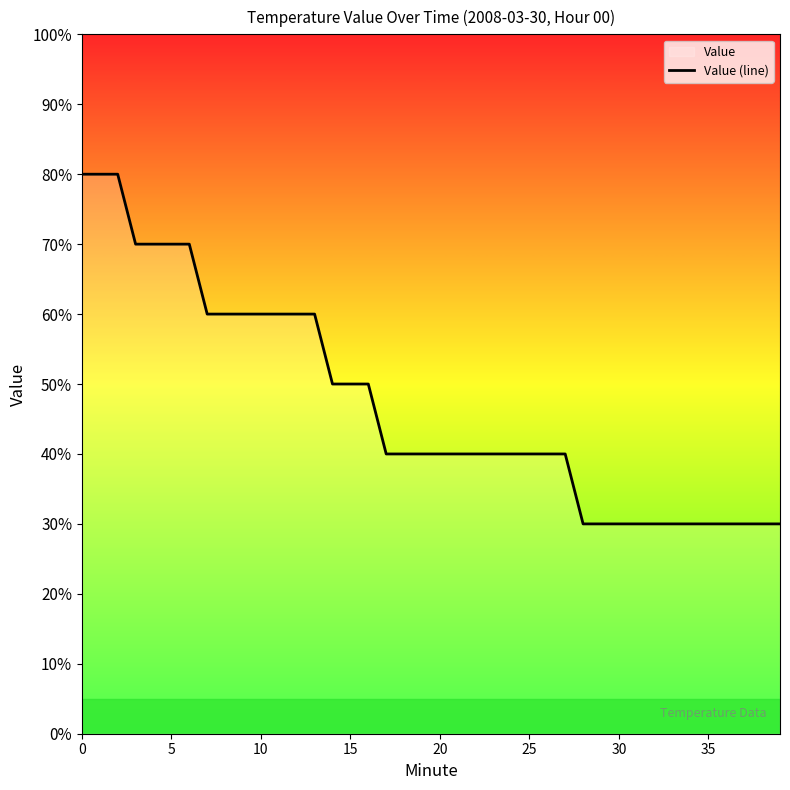

What is the change in value from 16 to 18?

-0.1